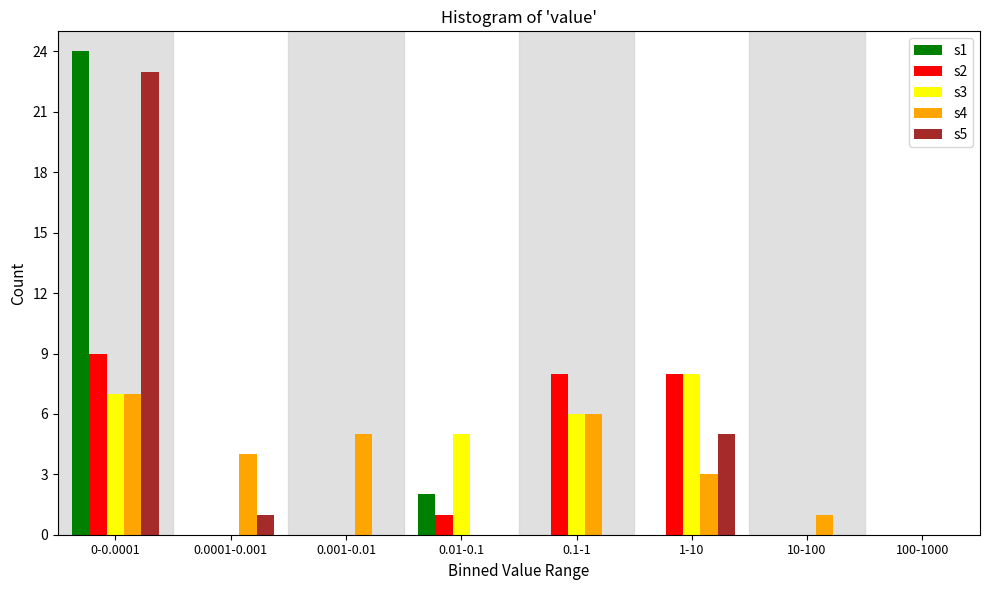

Is the value of s5 at 100-1000 greater than the value of s4 at 1-10?

No